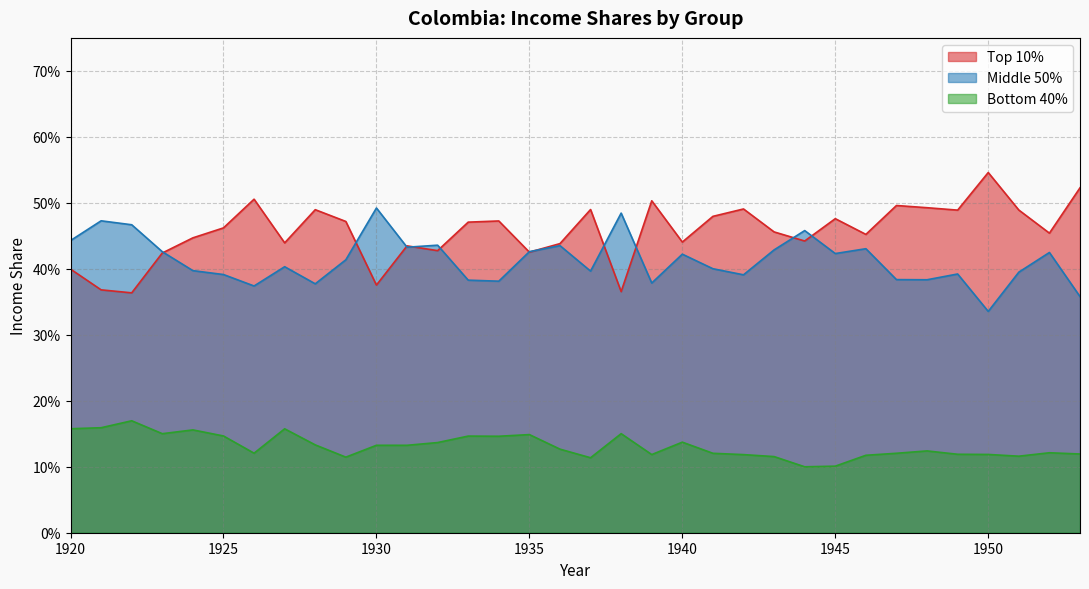

How many b40 values are between 0 and 1?

34